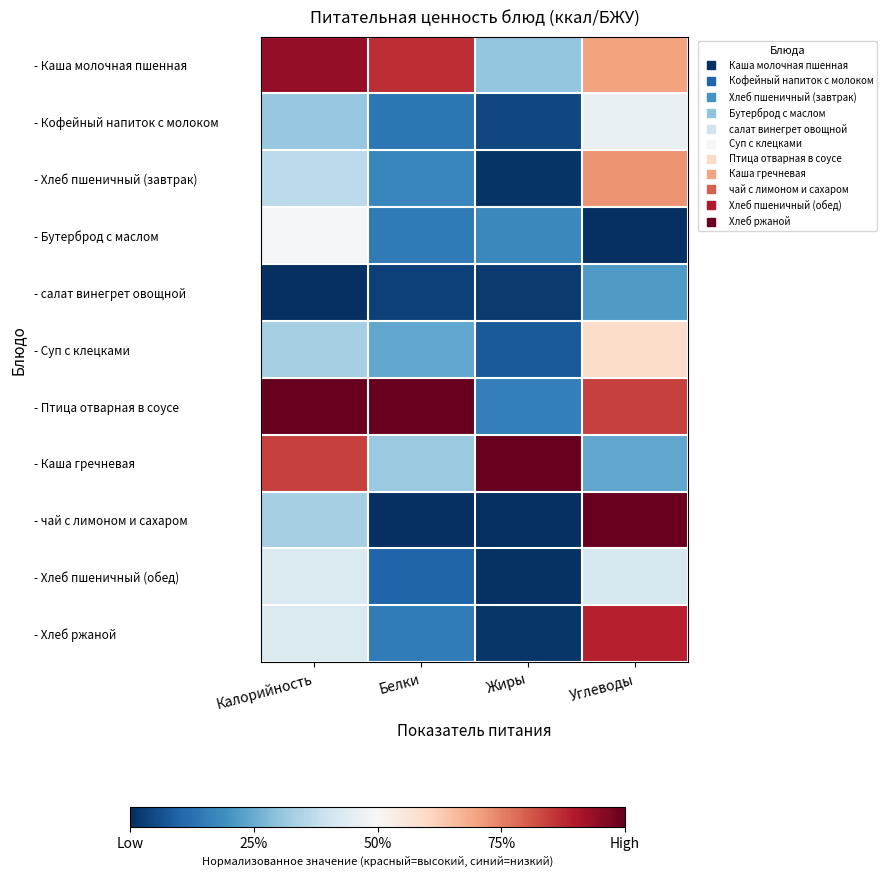

At Углеводы, list the series in order from largest to smallest.

- чай с лимоном и сахаром, - Хлеб ржаной, - Птица отварная в соусе, - Хлеб пшеничный (завтрак), - Каша молочная пшенная, - Суп с клецками, - Кофейный напиток с молоком, - Хлеб пшеничный (обед), - Каша гречневая, - салат винегрет овощной, - Бутерброд с маслом